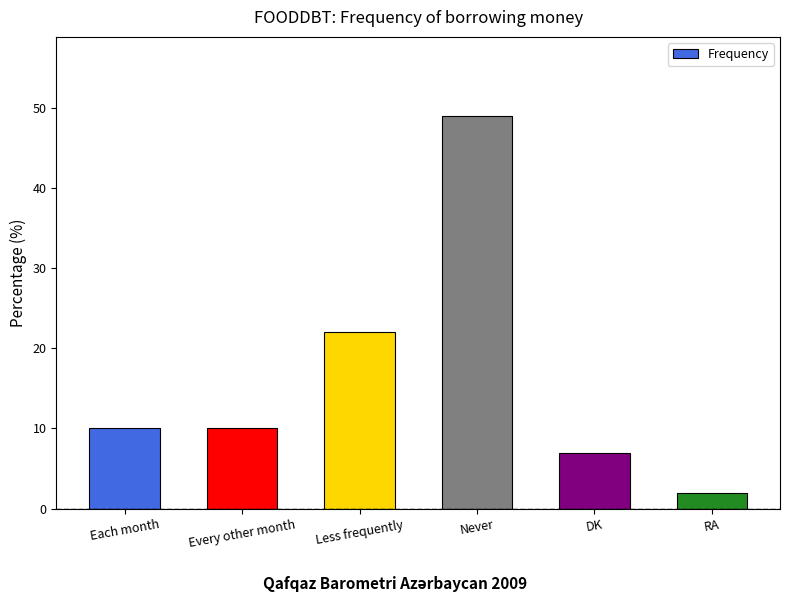

How many categories are shown in the chart?

6